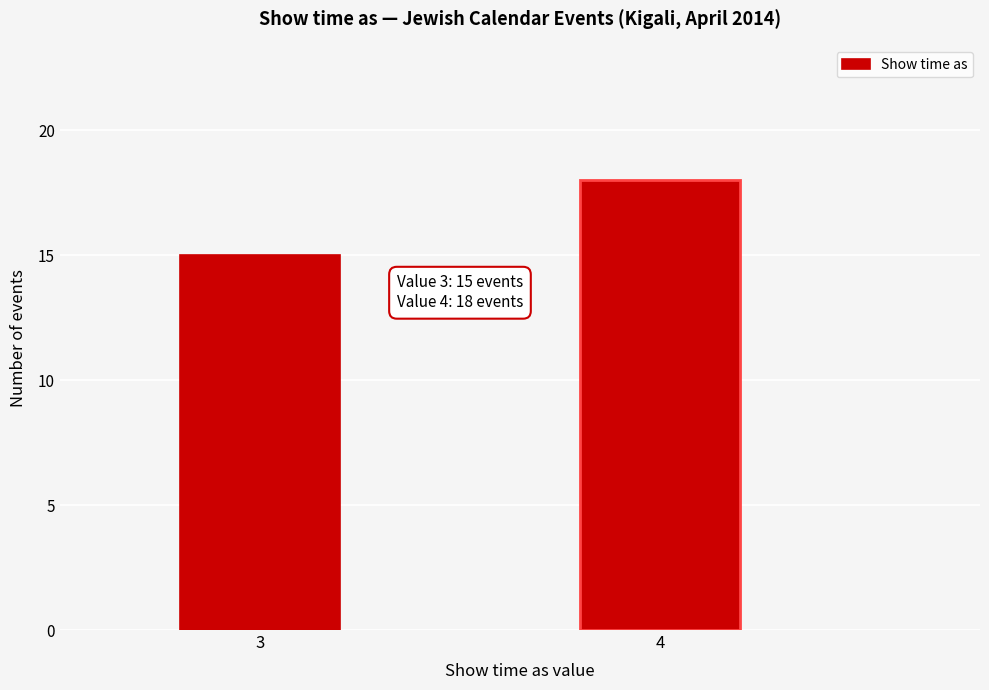

Reading right to left, what are all the values shown in this chart?

4=18	3=15